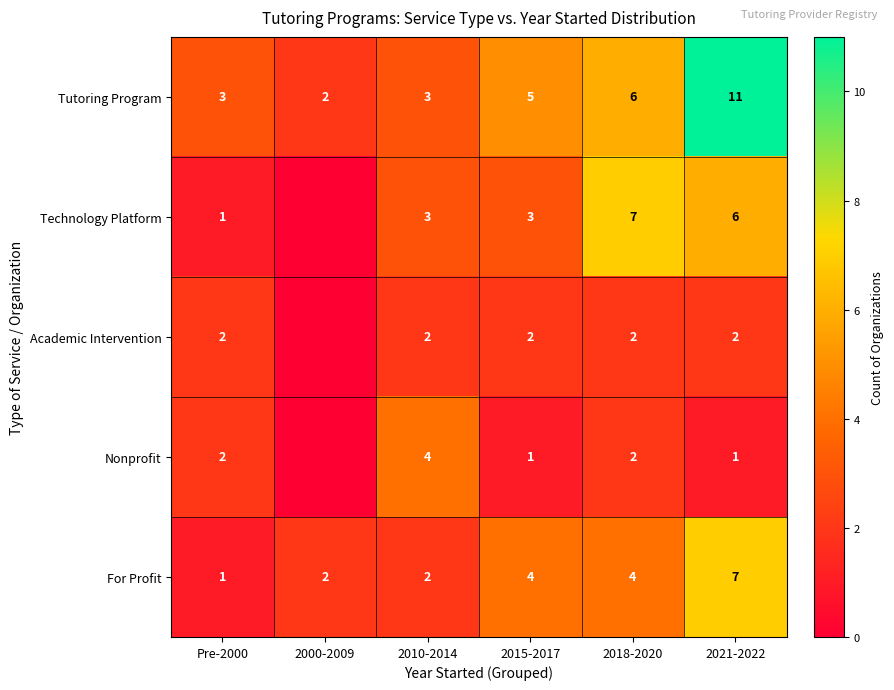

At which category does the chart reach its peak across all series?

2021-2022